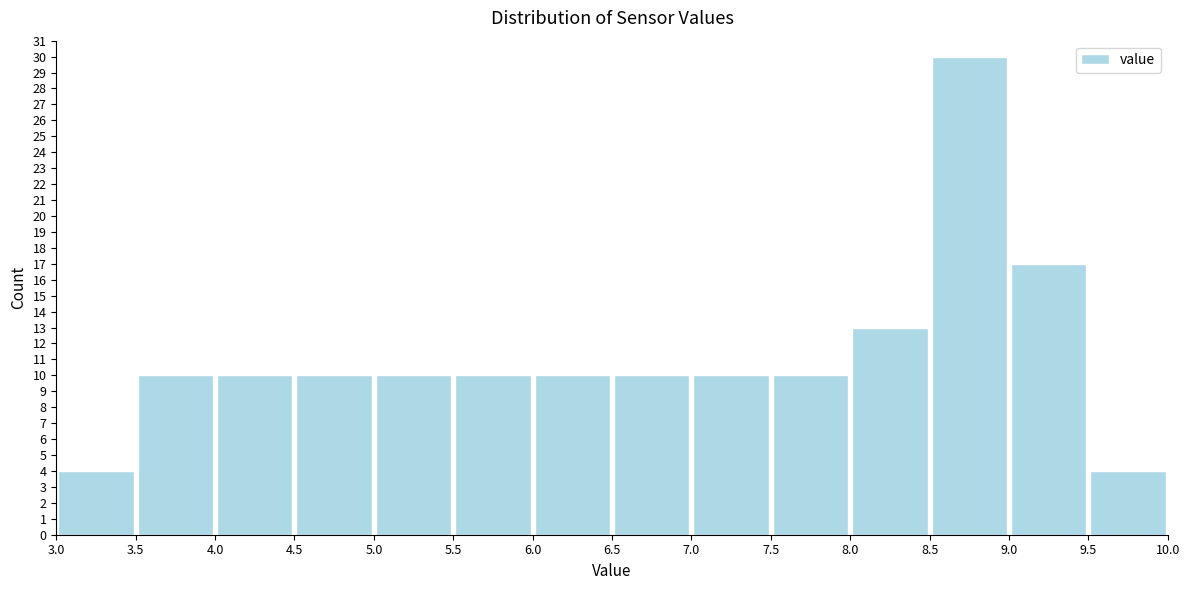

Over which range of the x-axis is the bar tallest?

8.5 to 9.0